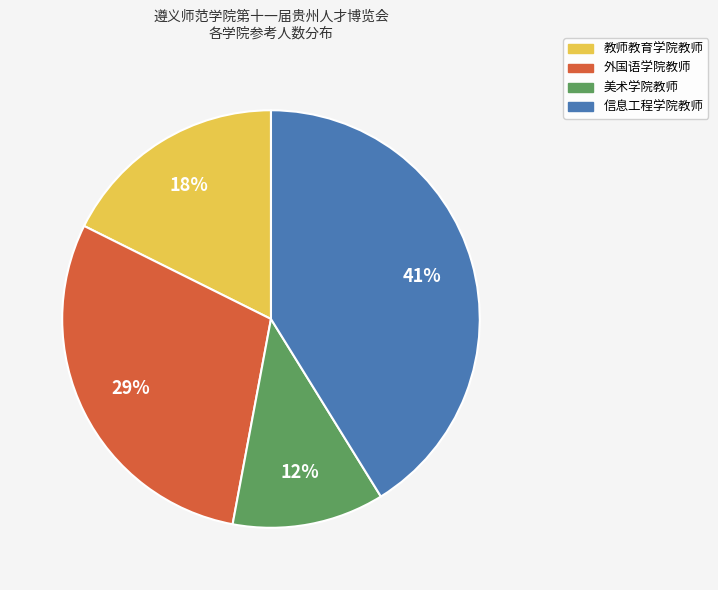

Does 教师教育学院教师 represent more than half of the total?

No